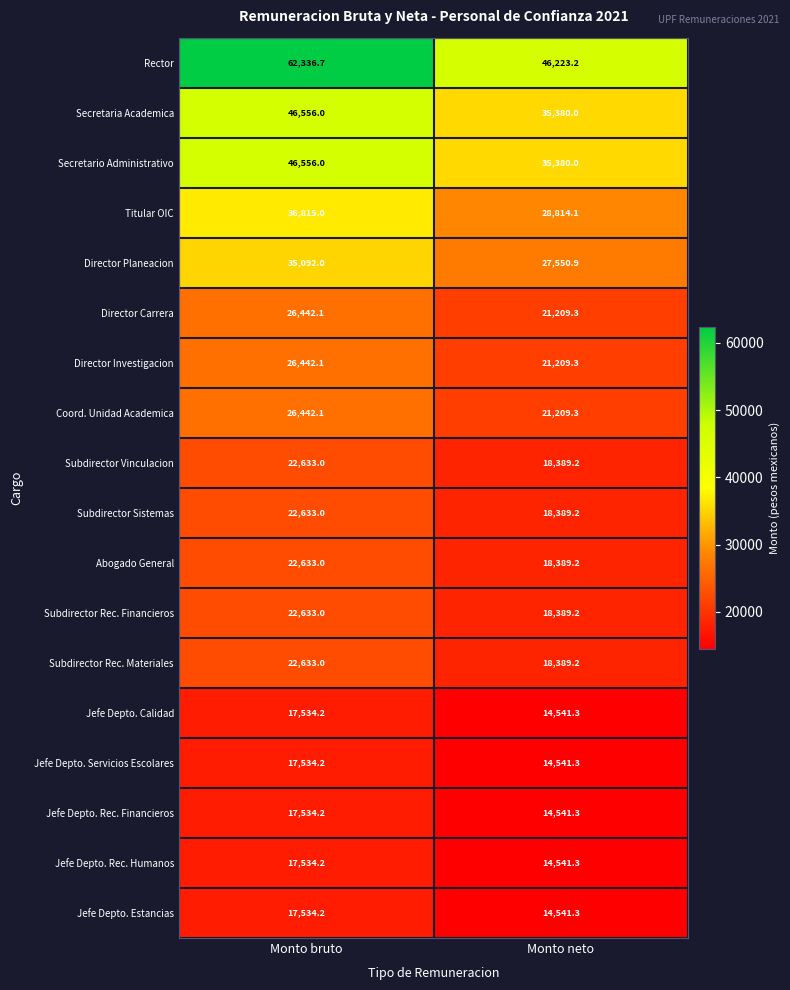

Rank the categories by Abogado General value from highest to lowest.

Monto bruto, Monto neto